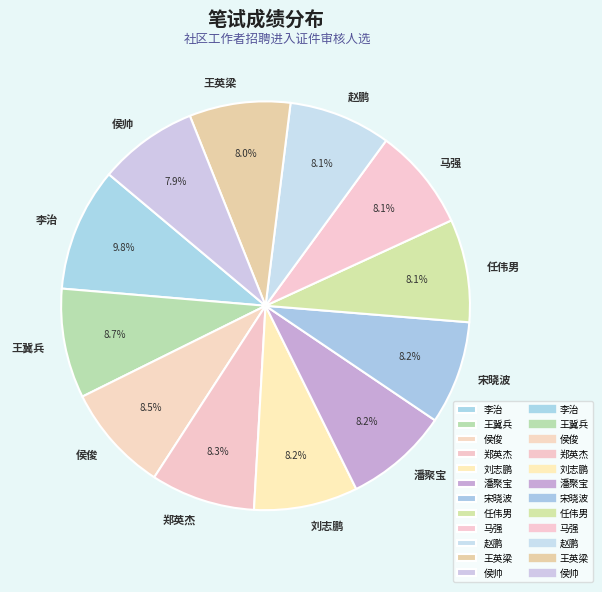

True or false: 侯俊 accounts for 22% of the total.

False